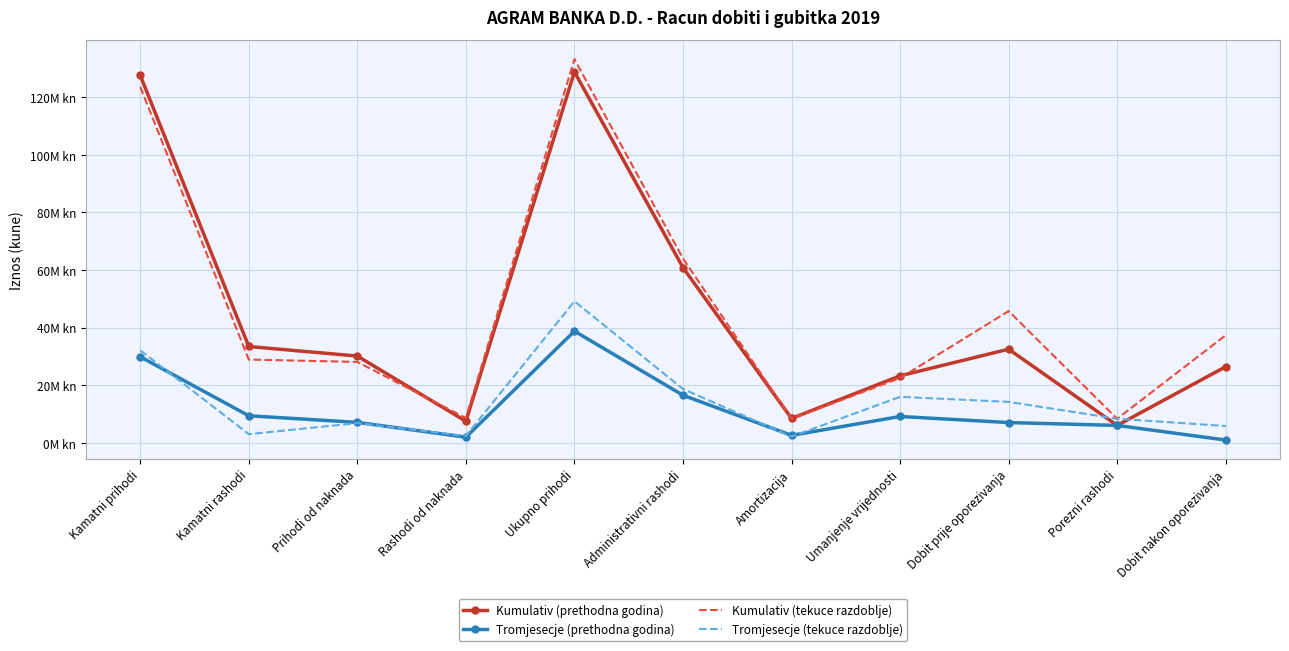

What are all the series names shown in the legend?

Kumulativ (prethodna godina), Tromjesecje (prethodna godina), Kumulativ (tekuce razdoblje), Tromjesecje (tekuce razdoblje)